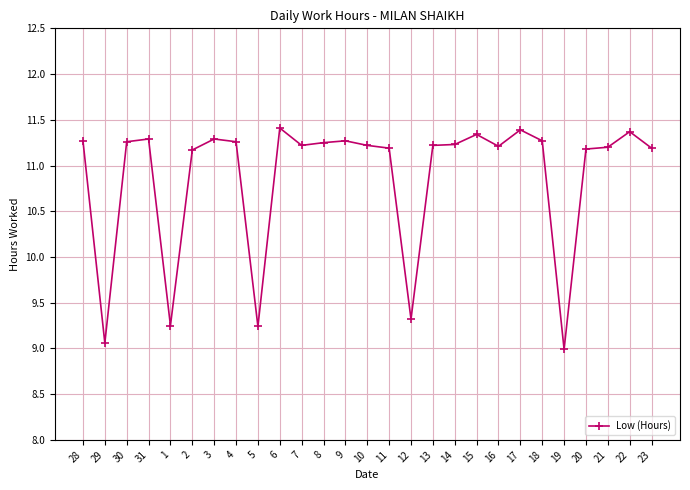

Which label corresponds to the smallest value in the chart?

19